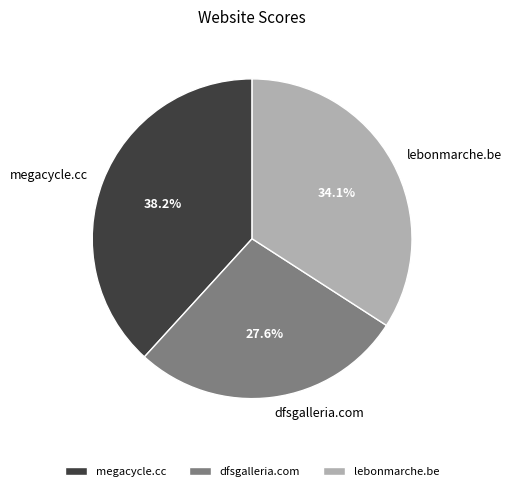

To the nearest percent, what is the average slice percentage?

33%